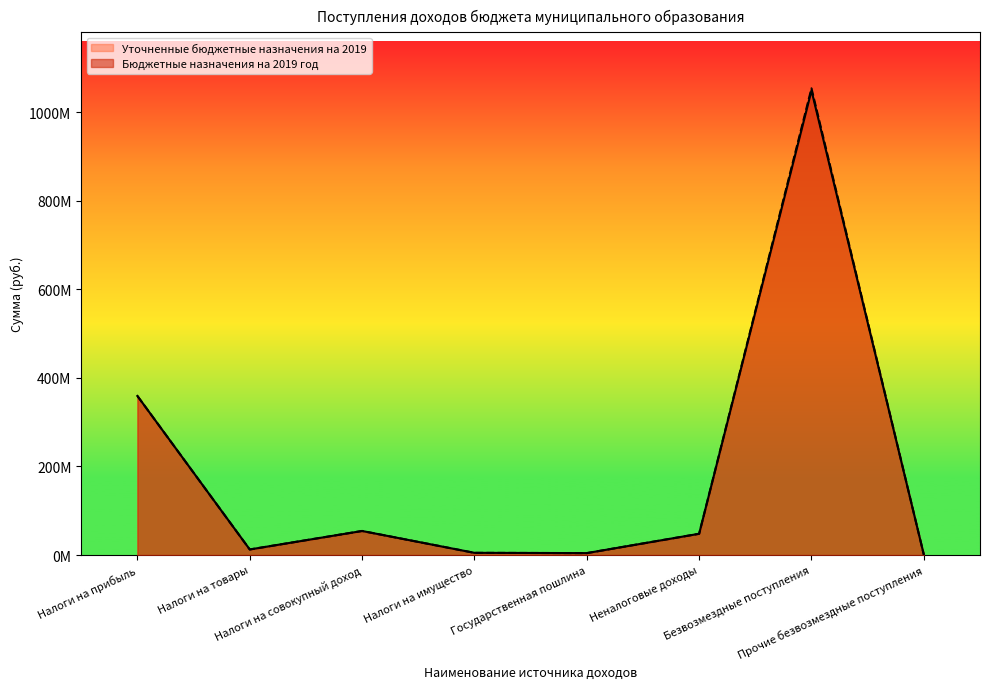

Where is the first local minimum for Уточненные бюджетные назначения на 2019?

Налоги на товары